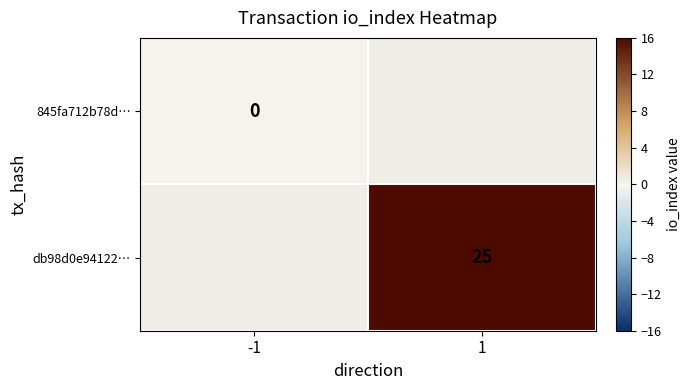

What value does the db98d0e94122… series have at 1?

25.0